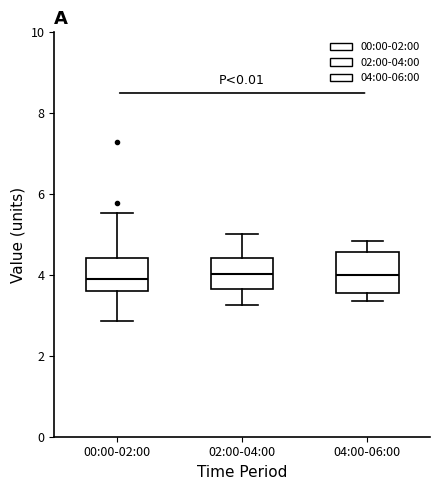

Where is the upper edge of the box for 02:00-04:00 on the y-axis? The values are not printed on the chart, so give them approximately, as read against the axis.

4.4